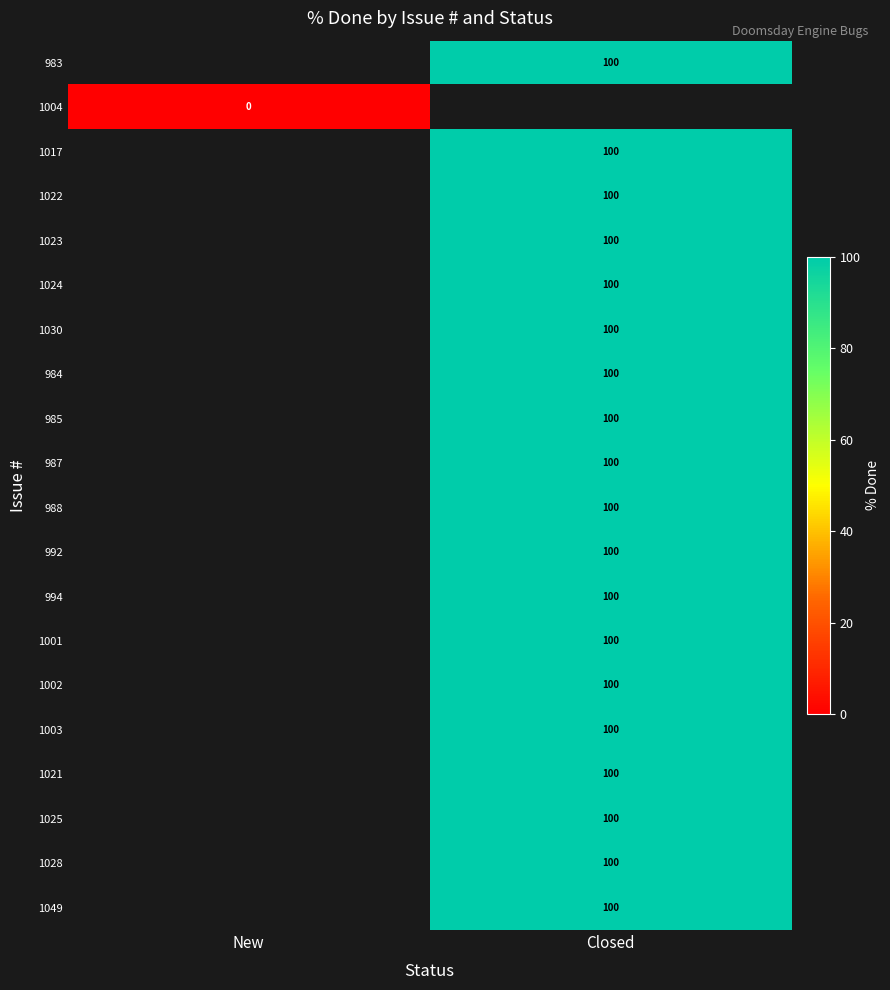

The value of 1025 at Closed is 100. True or false?

True